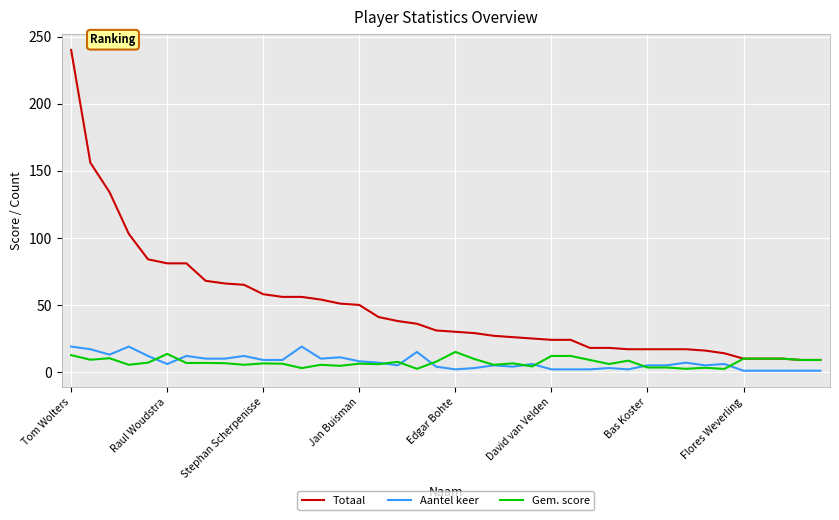

Which series has the largest range (max minus min)?

Totaal